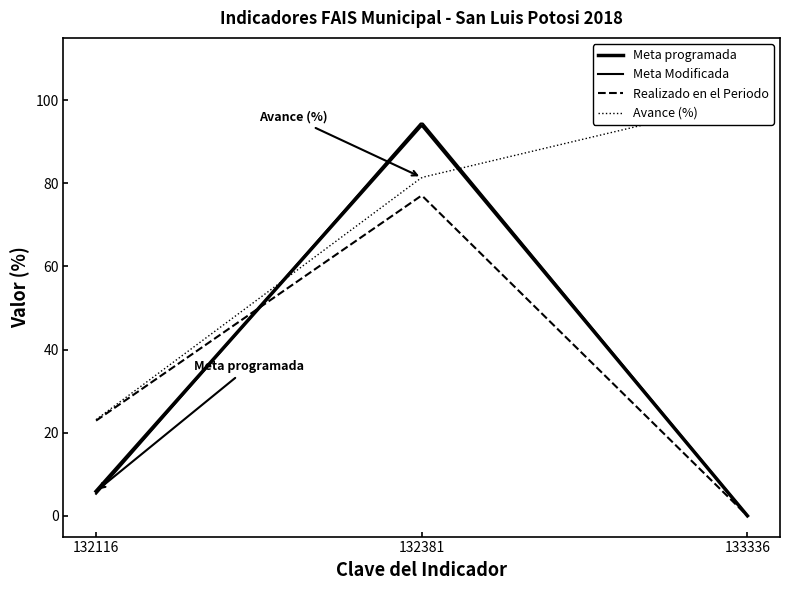

At which label does Meta Modificada reach its peak?

132381